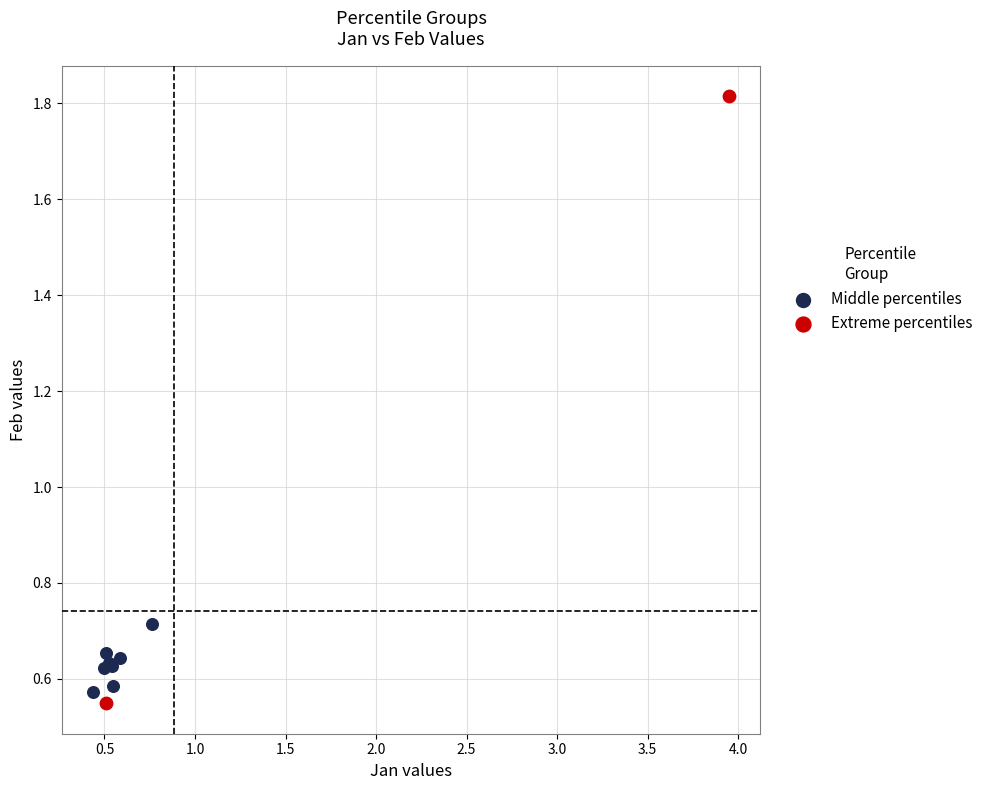

What are all the series names shown in the legend?

Middle percentiles, Extreme percentiles